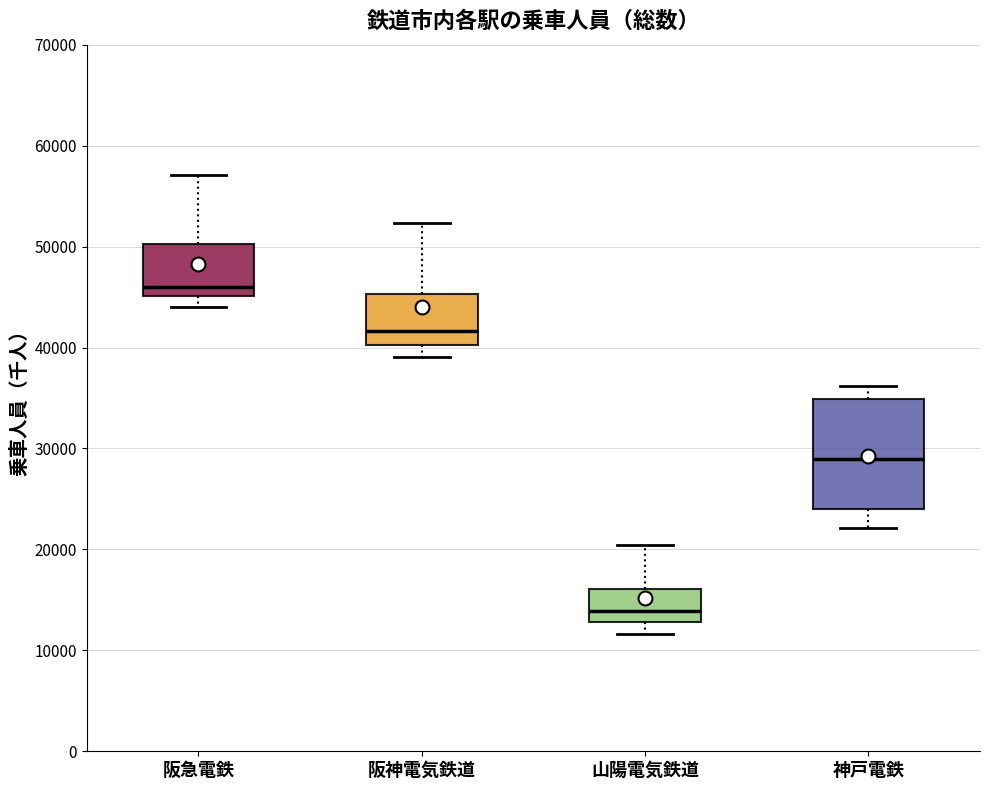

Reading left to right, read every box against the y-axis: the position of its median line, the range the box covers, and the ends of its whiskers. The values are not printed on the chart, so give them approximately, as read against the axis.

阪急電鉄: median 46000, box 45000 to 50000, whiskers 44000 to 57000
阪神電気鉄道: median 42000, box 40000 to 45000, whiskers 39000 to 52000
山陽電気鉄道: median 14000, box 13000 to 16000, whiskers 12000 to 20000
神戸電鉄: median 29000, box 24000 to 35000, whiskers 22000 to 36000